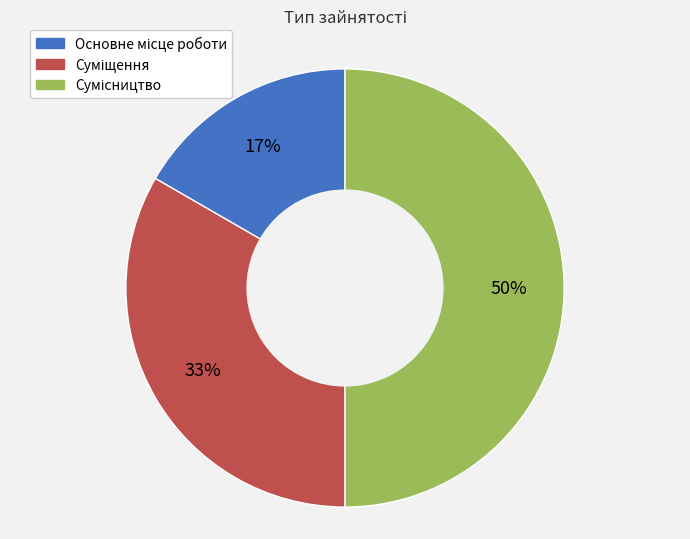

To the nearest percent, what is the difference between the largest and smallest slice percentages?

33%